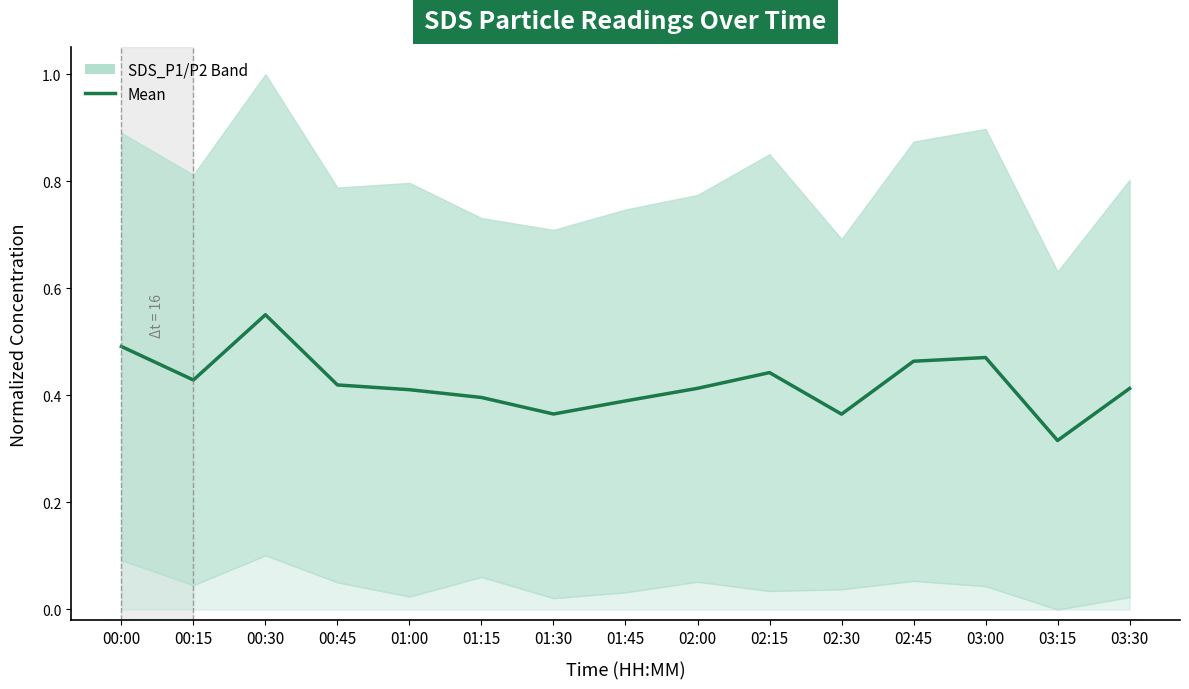

What is the difference between the values at 01:30 and 00:15?

0.1